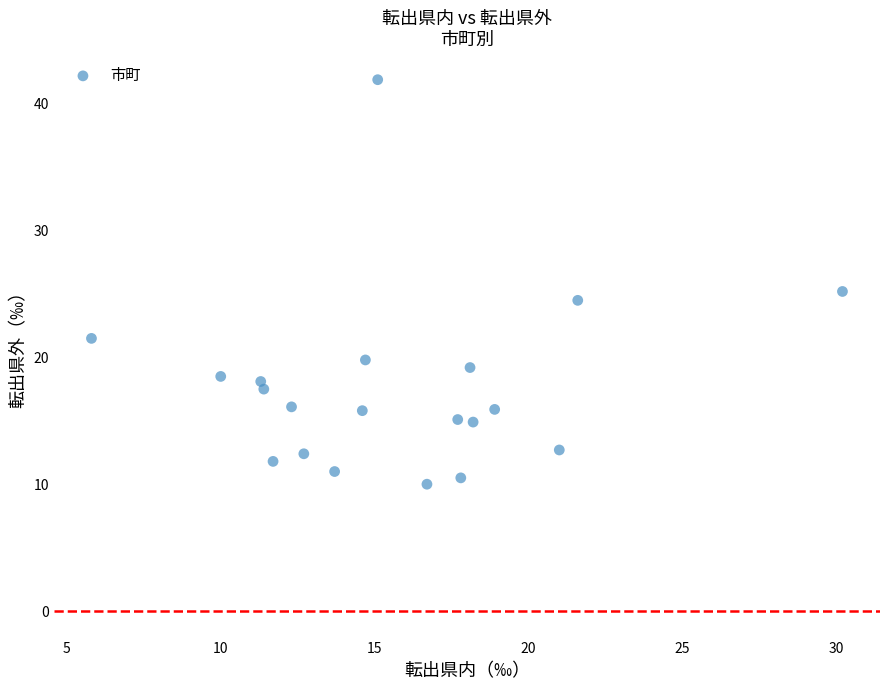

What is the range of X values (max minus min)?

24.4